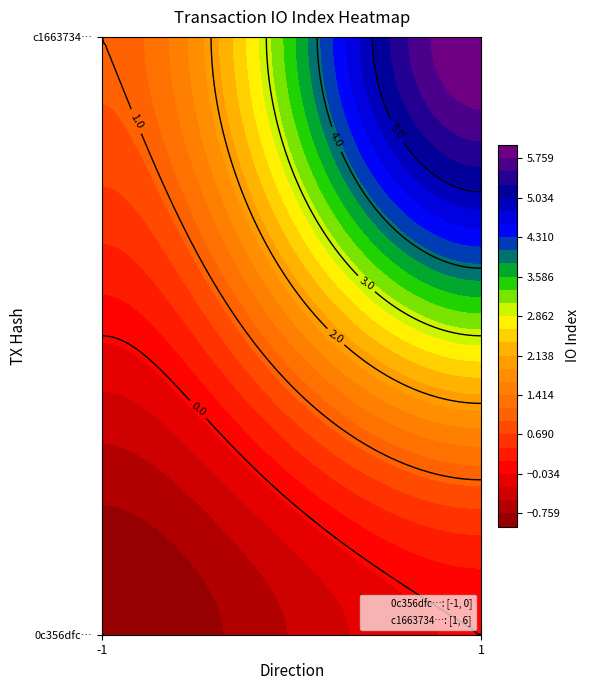

Reading left to right, transcribe all the data shown in this chart.

0c356dfc46dc3efb656671a9cdbc9c1b88f6ce0: -1=-1	1=0
c1663734a40301a4b4818a23bbd25500f26bd9c: -1=1	1=6